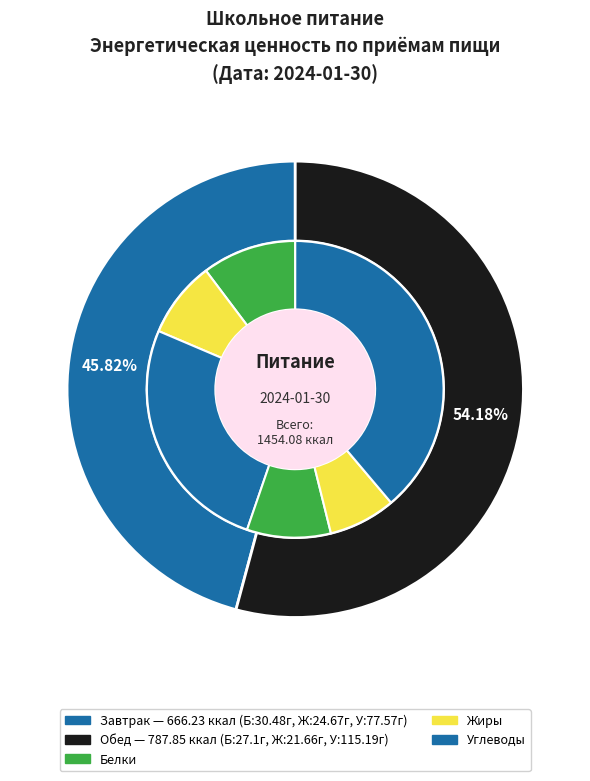

To the nearest percent, what is the difference between the largest and smallest slice percentages?

8%